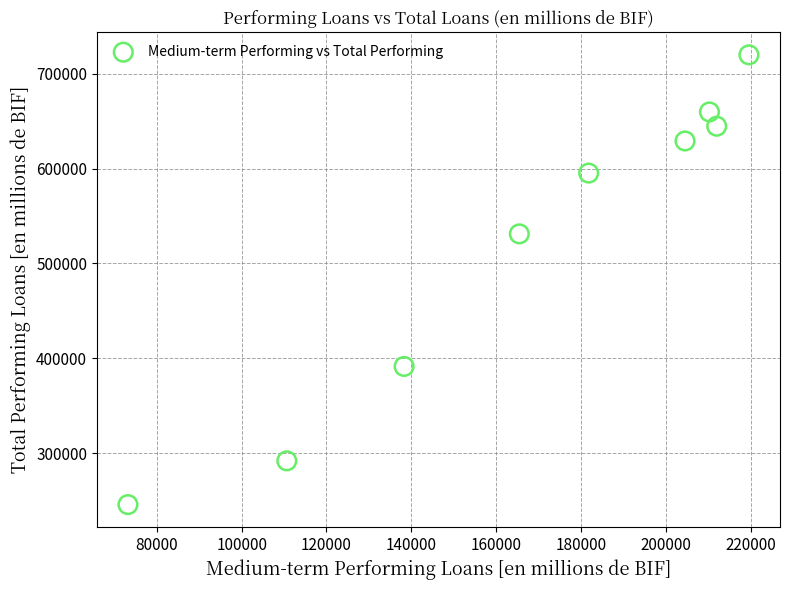

What Y value in the scatter plot is closest to 482882?

531192.4